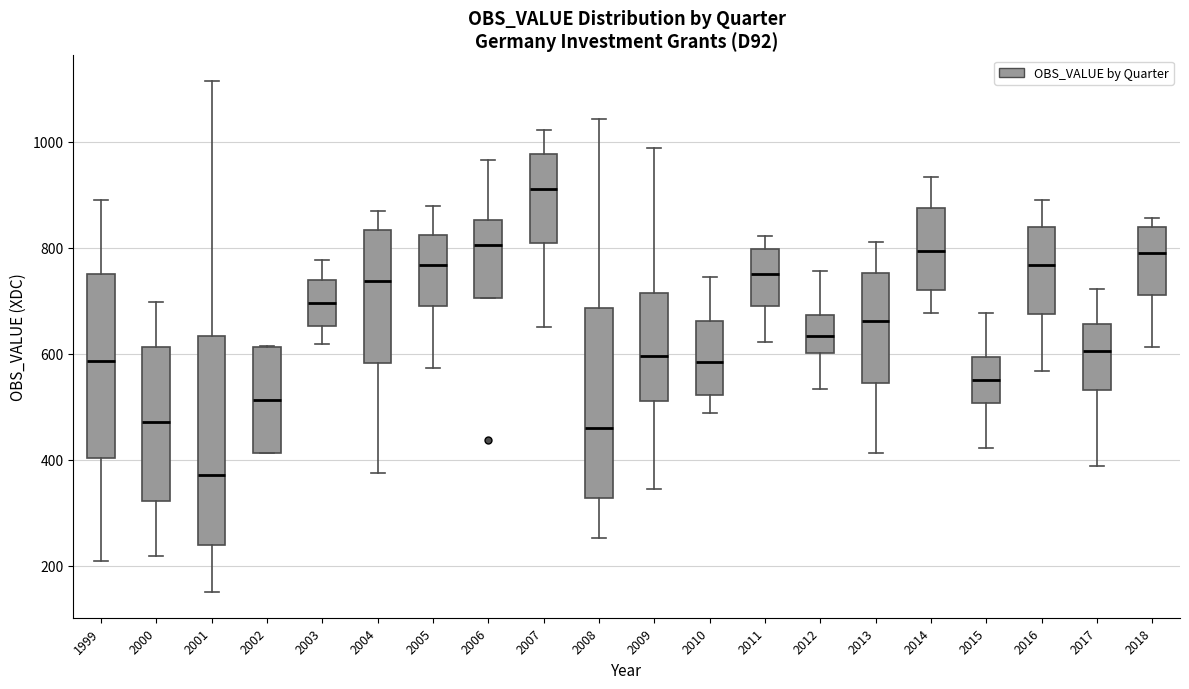

Which box has the highest median line?

2007